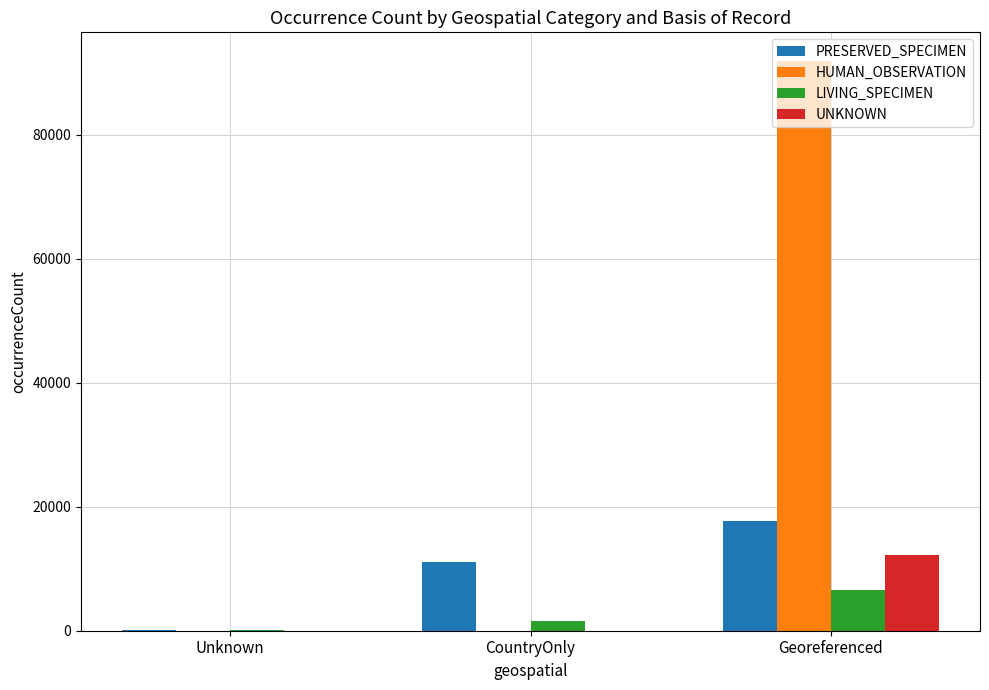

Is it true that LIVING_SPECIMEN equals 6630 at Georeferenced?

True